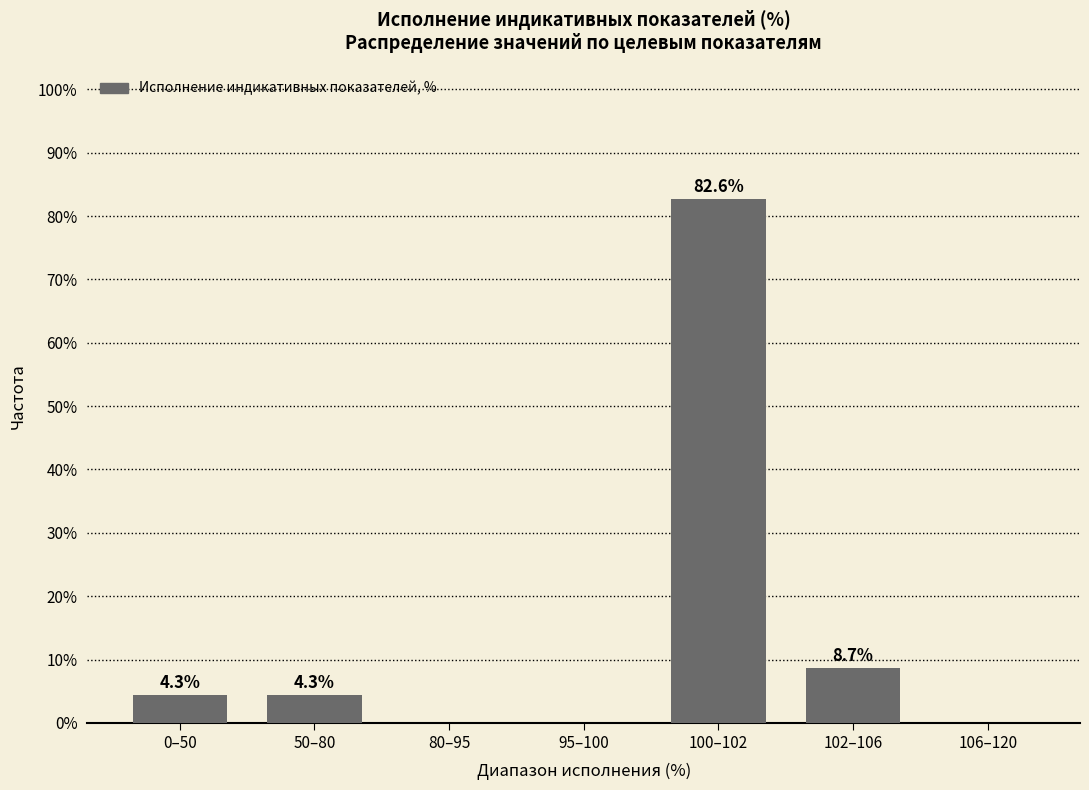

What is the maximum value shown in the chart?

82.6